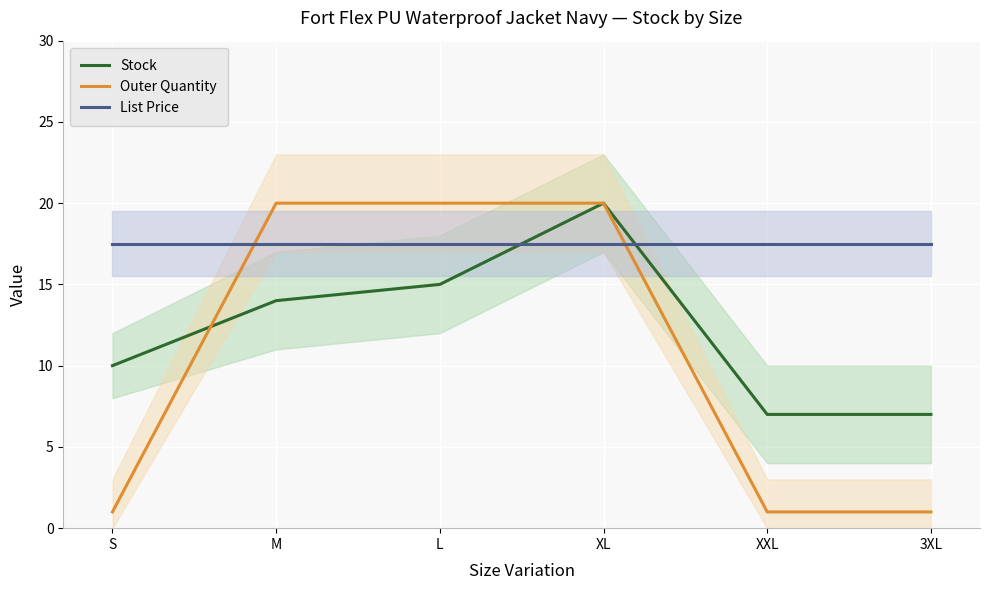

What is the minimum value shown in the chart?

1.0